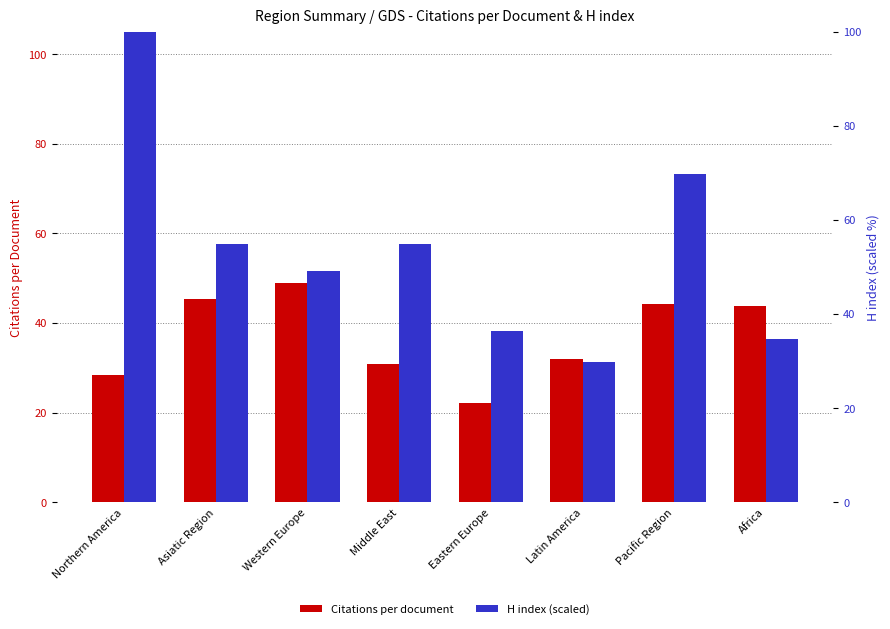

List the series in order of their peak value, lowest first.

Citations per document, H index (scaled)